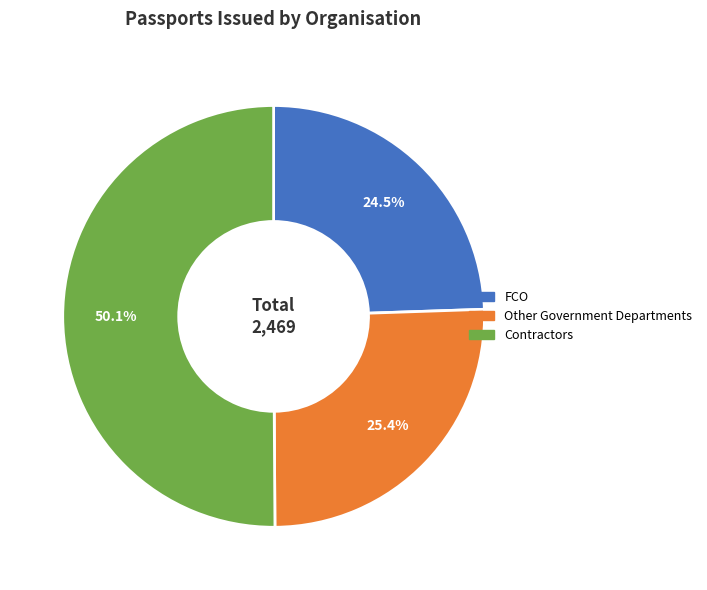

Which slice represents more than half of the pie?

Contractors